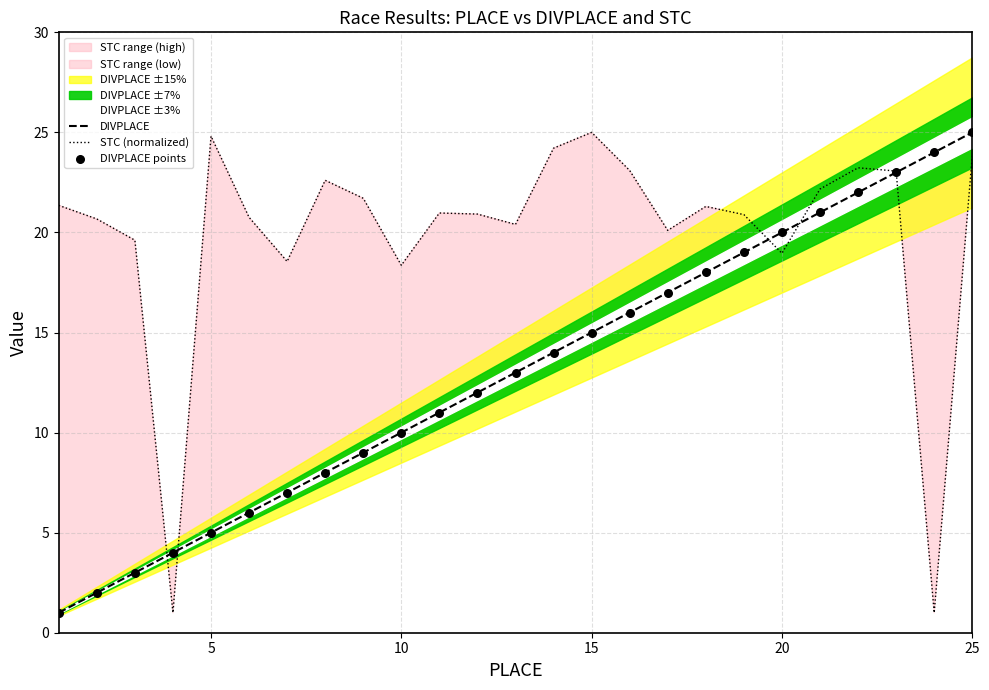

Which series contains the highest Y value?

DIVPLACE